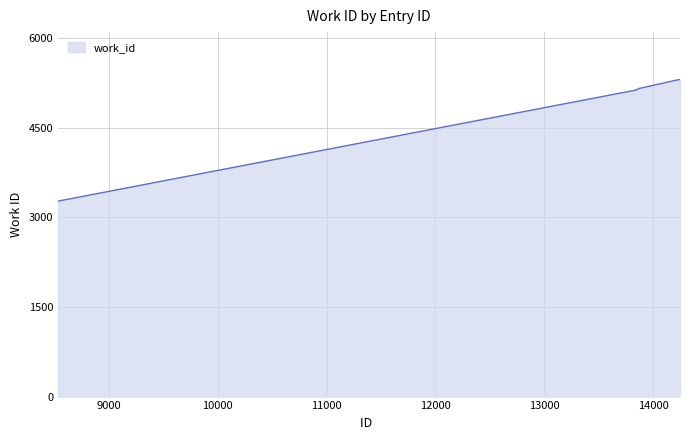

What is the smallest value displayed?

3270